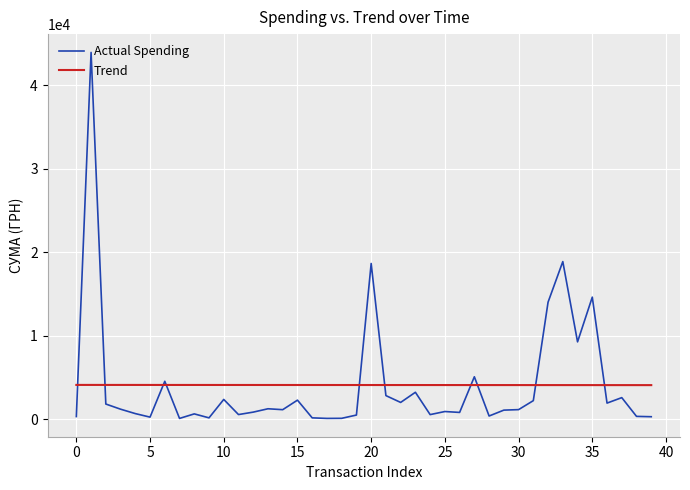

Which series has the largest range (max minus min)?

Actual Spending